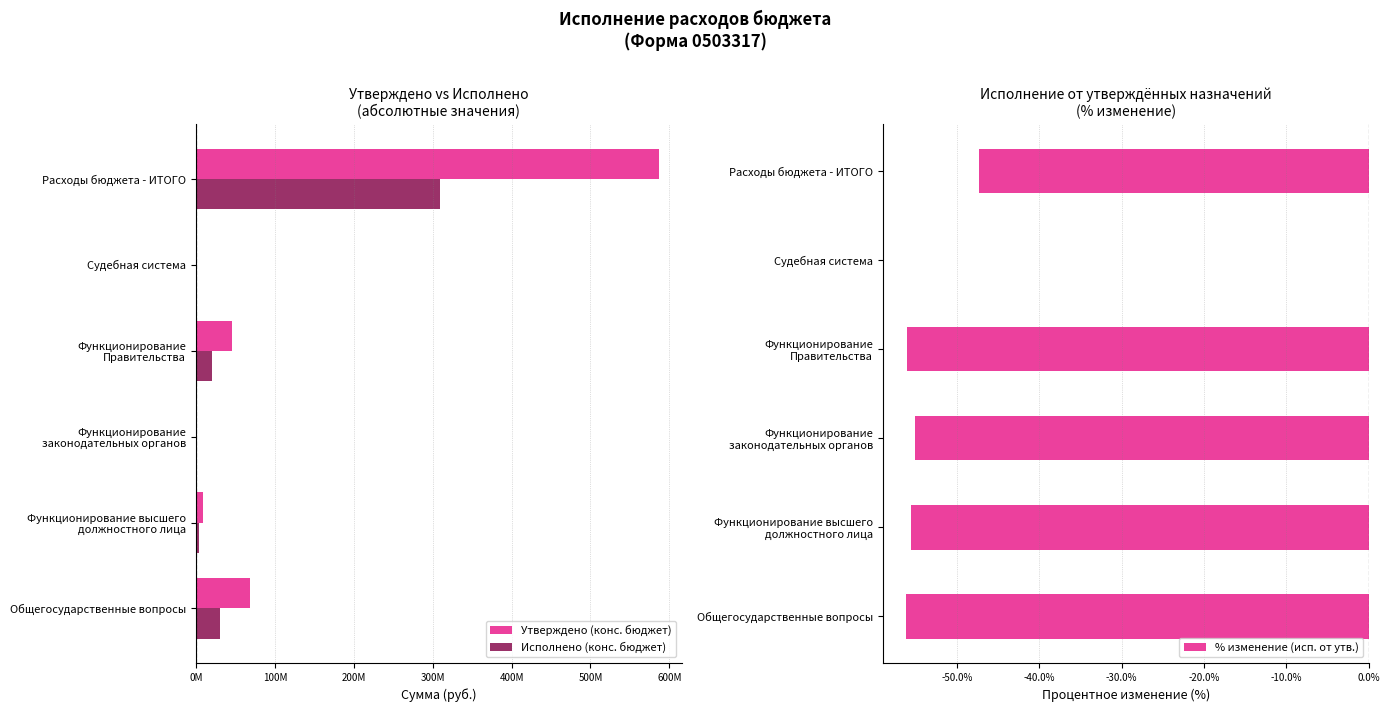

What is the sum of all % изменение (исп. от утв.) values?

-270.3